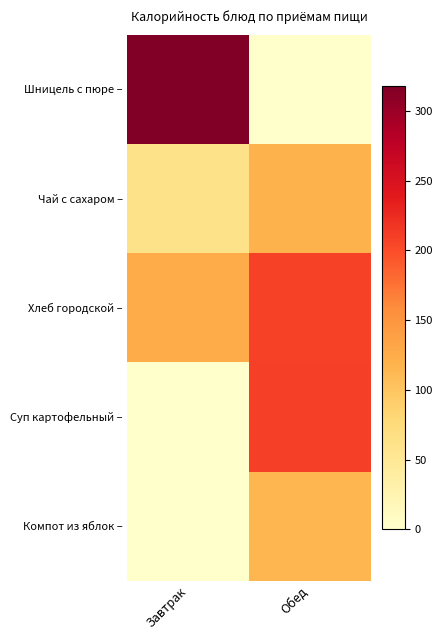

How many categories are shown in the chart?

2